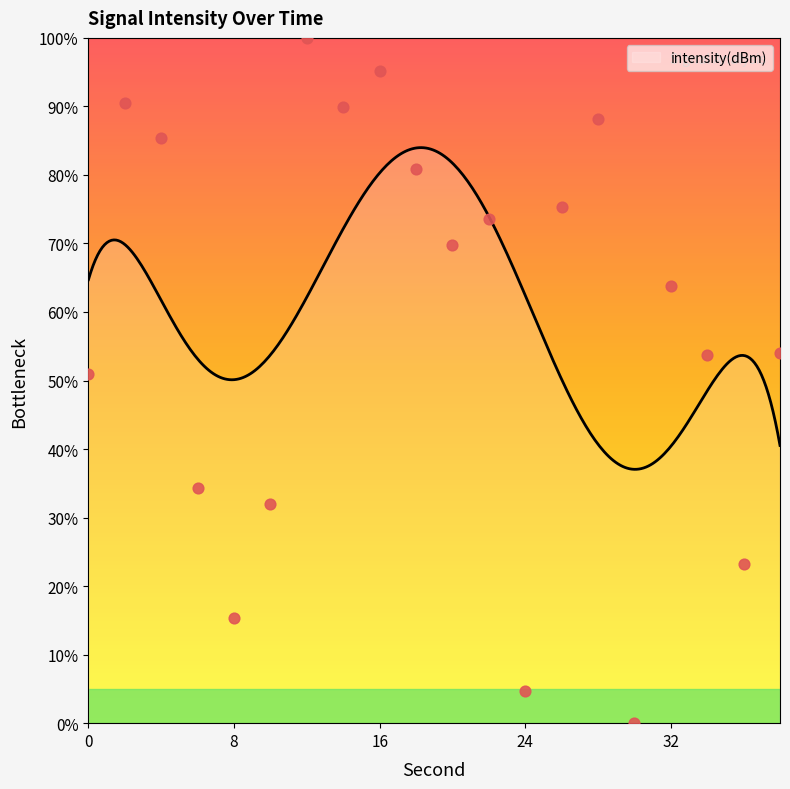

Which has a higher value, 0 or 34?

34